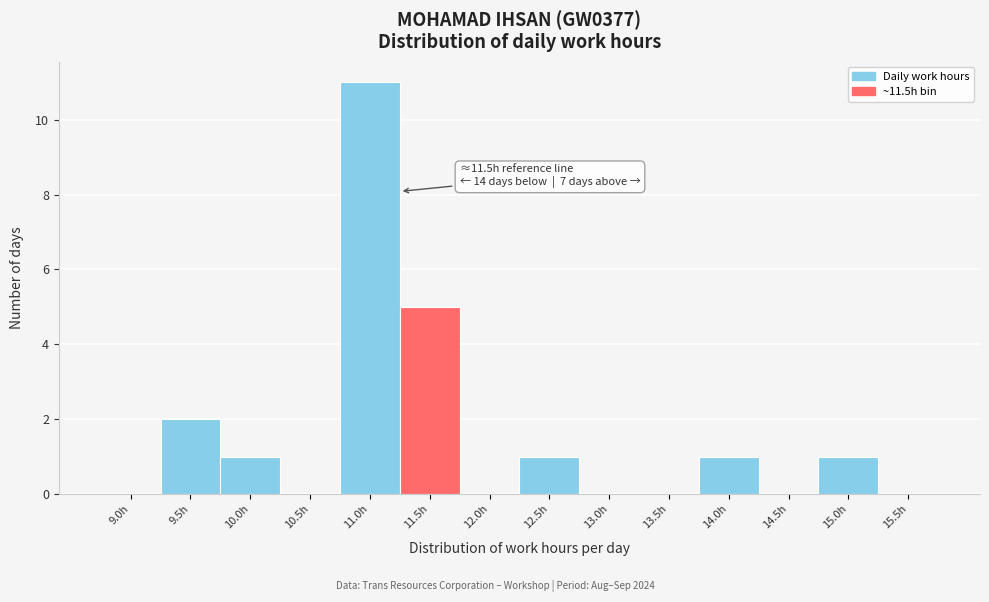

Reading right to left, extract all data points from this chart.

15.5h=0	15.0h=1	14.5h=0	14.0h=1	13.5h=0	13.0h=0	12.5h=1	12.0h=0	11.5h=5	11.0h=11	10.5h=0	10.0h=1	9.5h=2	9.0h=0